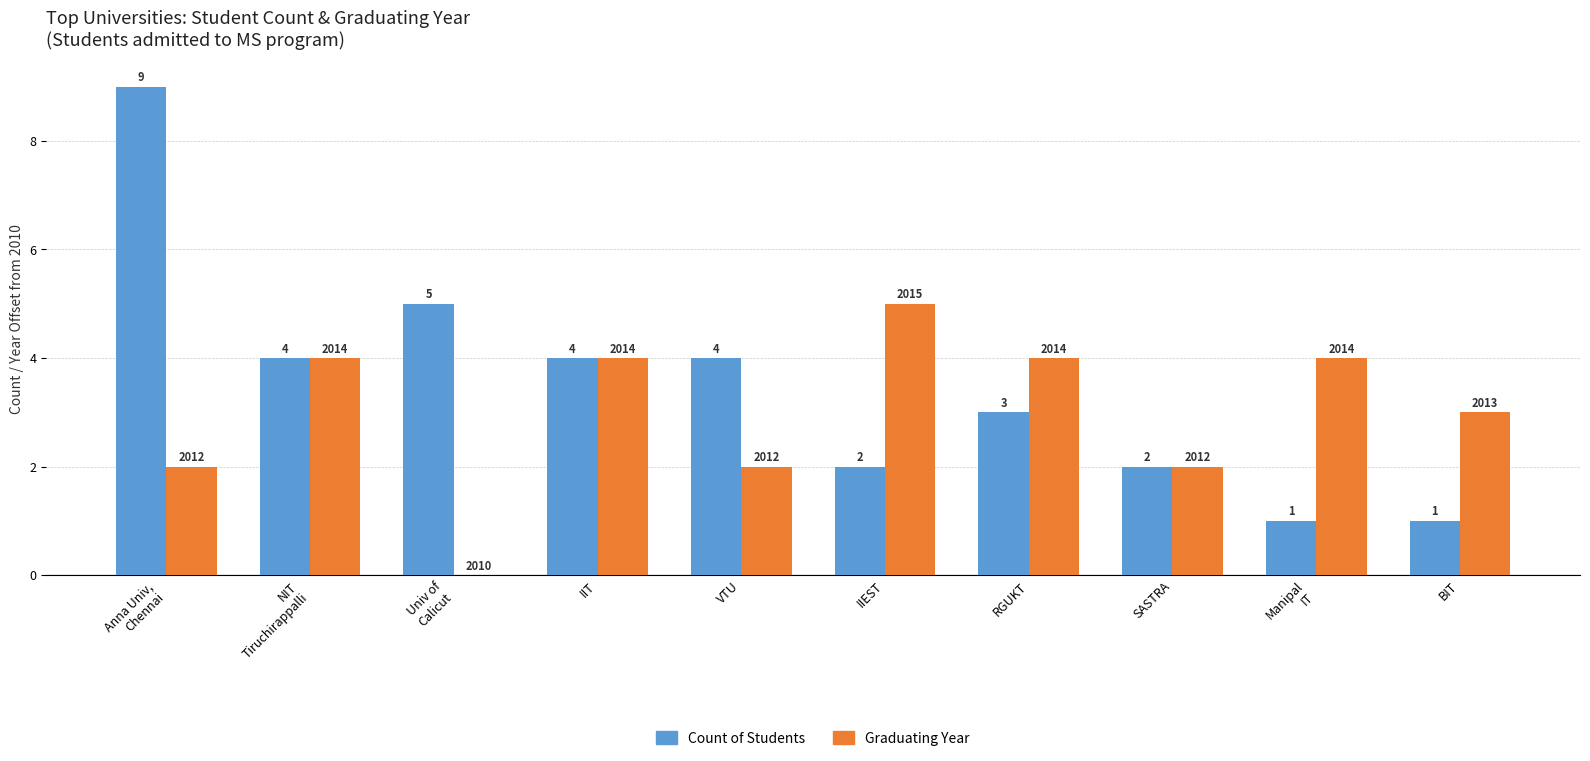

What is the total value across all series at IIT?

8